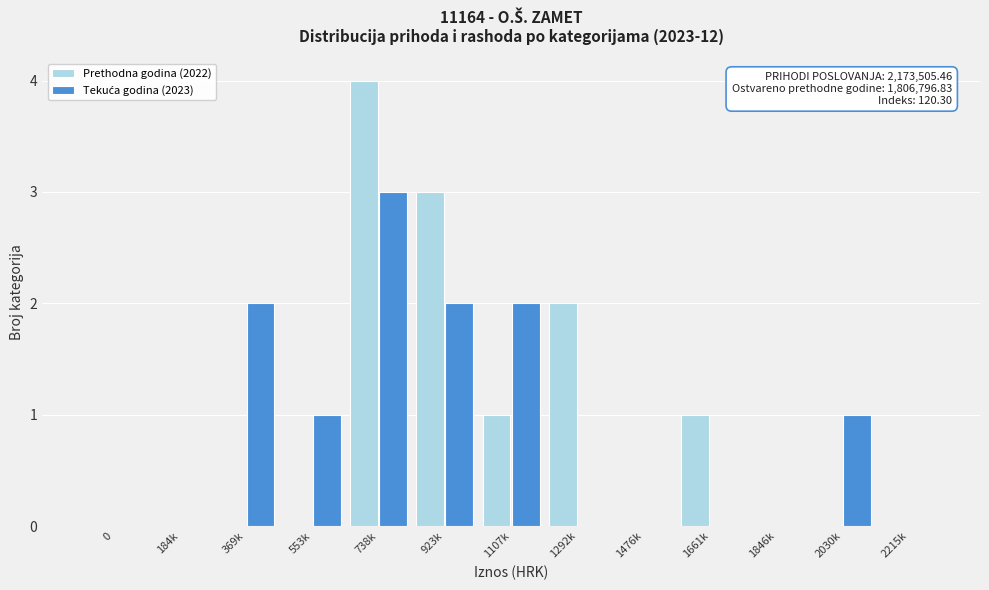

The Prethodna godina (2022) series shows 0 at 0. True or false?

True